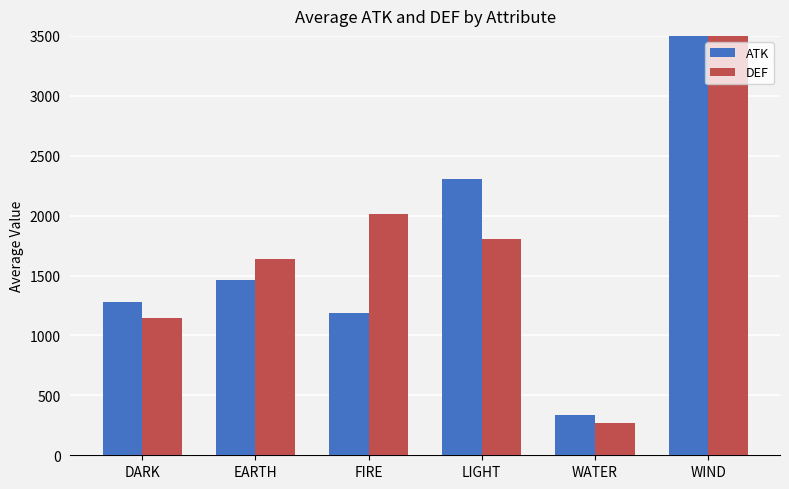

What is the sum of the ATK values at FIRE and WATER?

1520.8